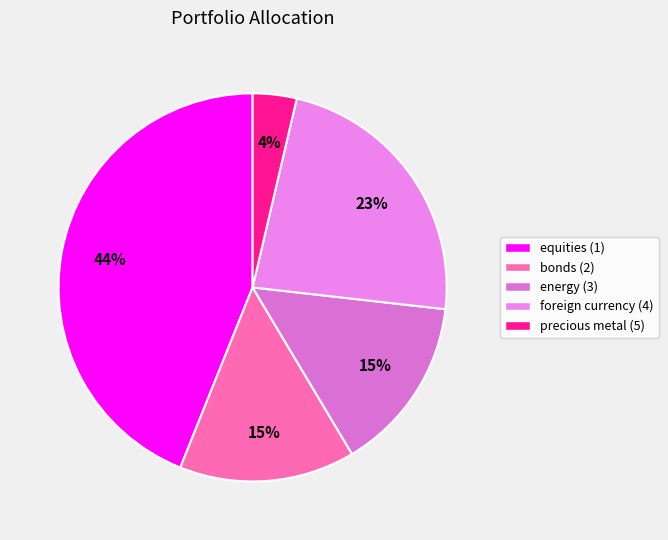

Rank the categories by value from highest to lowest.

equities (1), foreign currency (4), bonds (2), energy (3), precious metal (5)